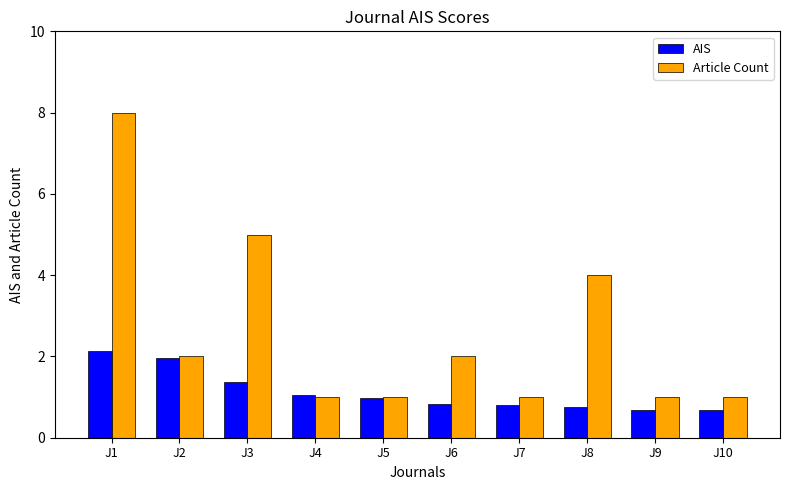

What is the approximate value of Article Count at J10?

1.0